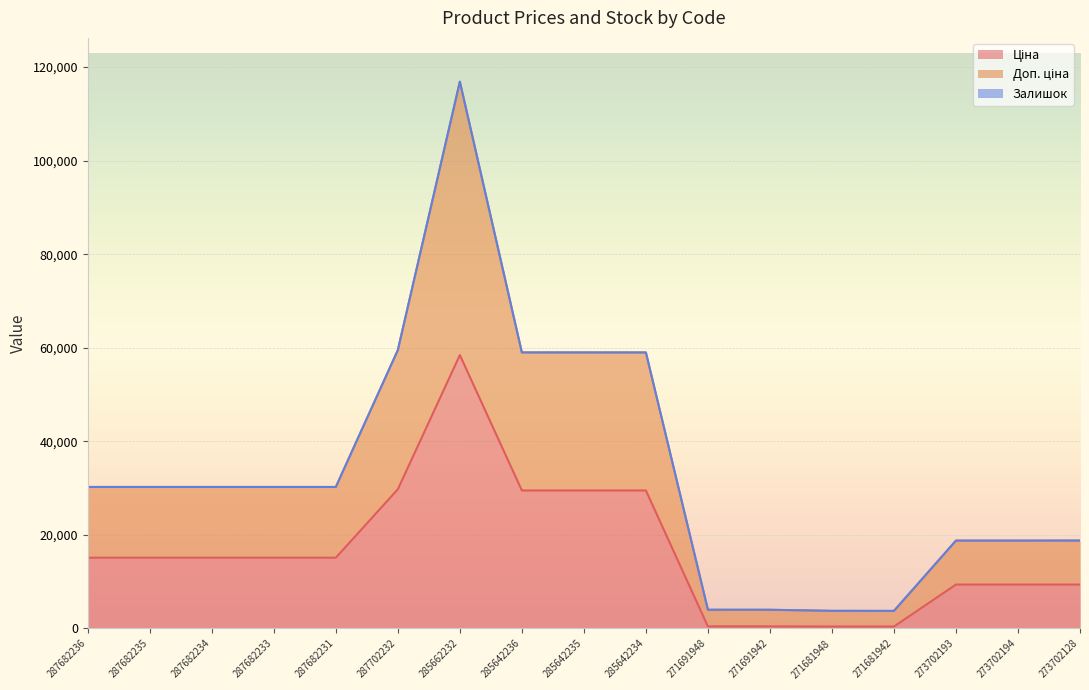

Is it true that Ціна equals 9384.0 at 273702128?

True